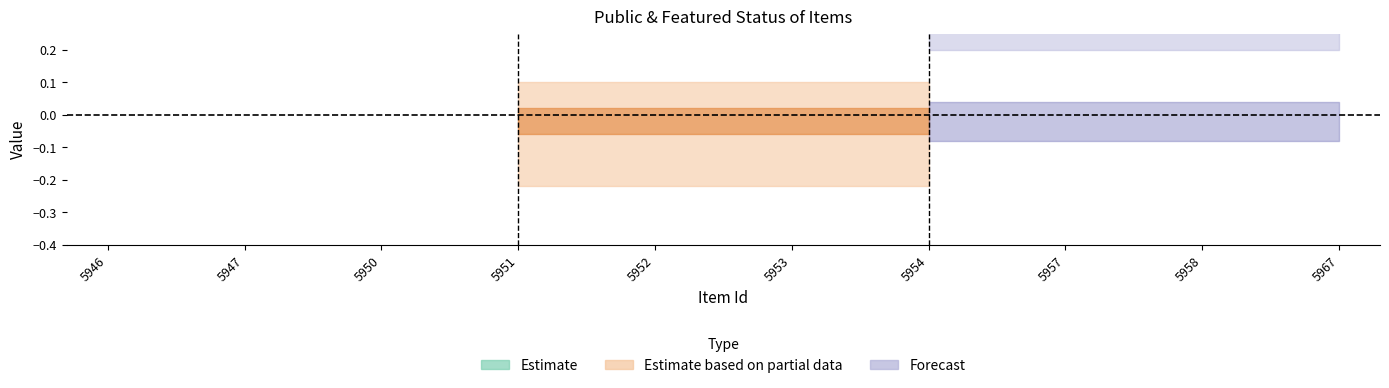

Does the chart have visible grid lines?

No